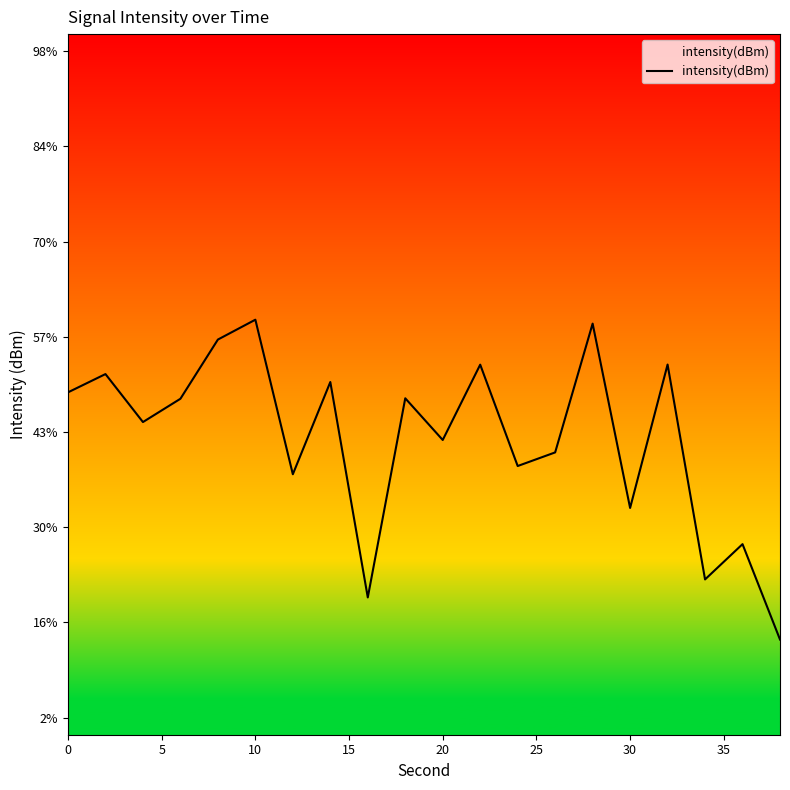

What is the average value?

-120.4